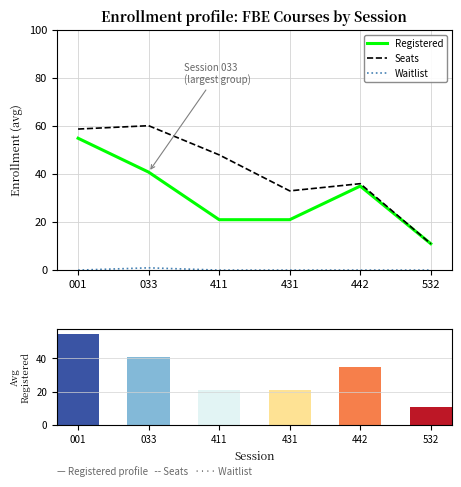

Reading left to right, list all the values displayed in this chart.

Registered: 54.9	40.8	21.0	21.0	35.0	11.0
Seats: 58.8	60.1	48.0	33.0	36.0	11.0
Waitlist: 0.0	1.0	0.0	0.0	0.0	0.0
Avg Registered: 54.9	40.8	21.0	21.0	35.0	11.0